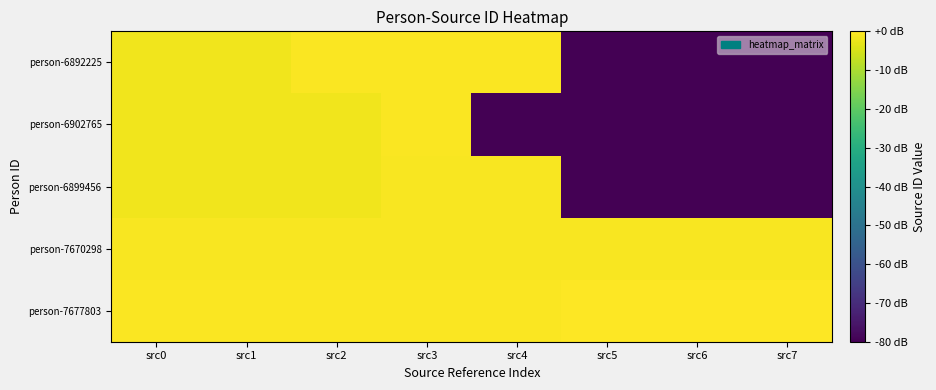

Reading left to right, what are all the values shown in this chart?

person-7677803: src0=-0.5	src1=-0.5	src2=-0.5	src3=-0.5	src4=-0.6	src5=-0.0	src6=-0.0	src7=0.0
person-7670298: src0=-0.7	src1=-0.7	src2=-0.7	src3=-0.7	src4=-0.7	src5=-0.7	src6=-0.7	src7=-0.7
person-6899456: src0=-1.9	src1=-1.9	src2=-1.9	src3=-0.8	src4=-0.8	src5=-80.0	src6=-80.0	src7=-80.0
person-6902765: src0=-1.9	src1=-1.9	src2=-1.9	src3=-0.4	src4=-80.0	src5=-80.0	src6=-80.0	src7=-80.0
person-6892225: src0=-1.9	src1=-1.9	src2=-0.3	src3=-0.3	src4=-0.3	src5=-80.0	src6=-80.0	src7=-80.0